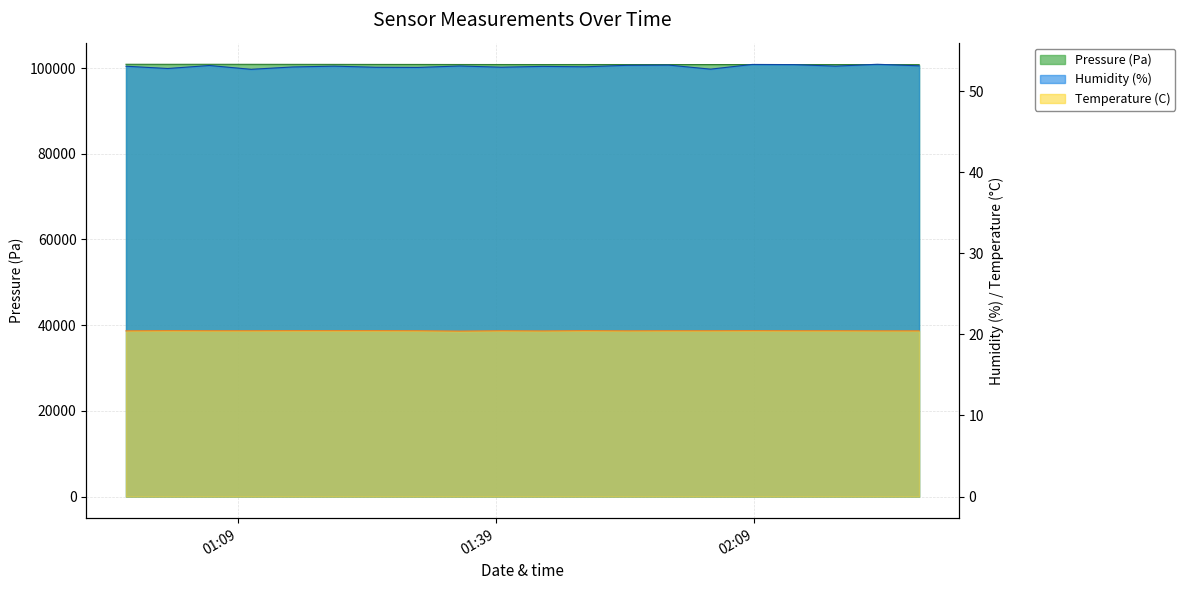

What are all the series names shown in the legend?

Pressure (Pa), Humidity (%), Temperature (C)